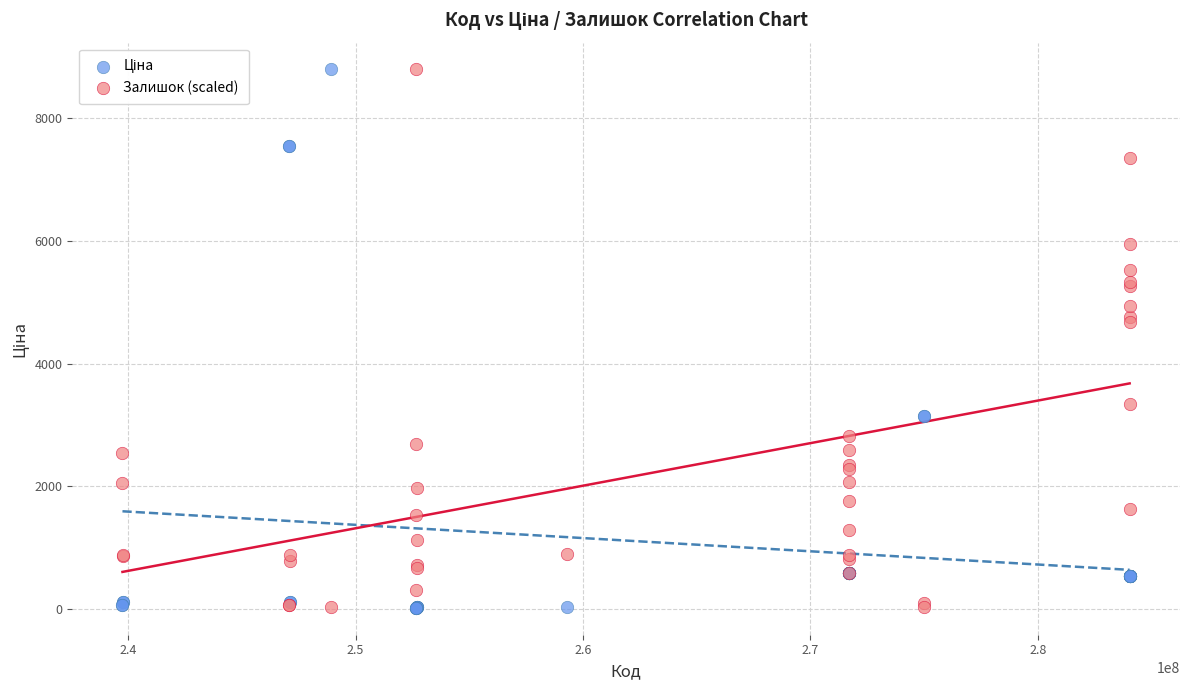

What is the X range (max minus min) for the scatter plot?

44280012.0